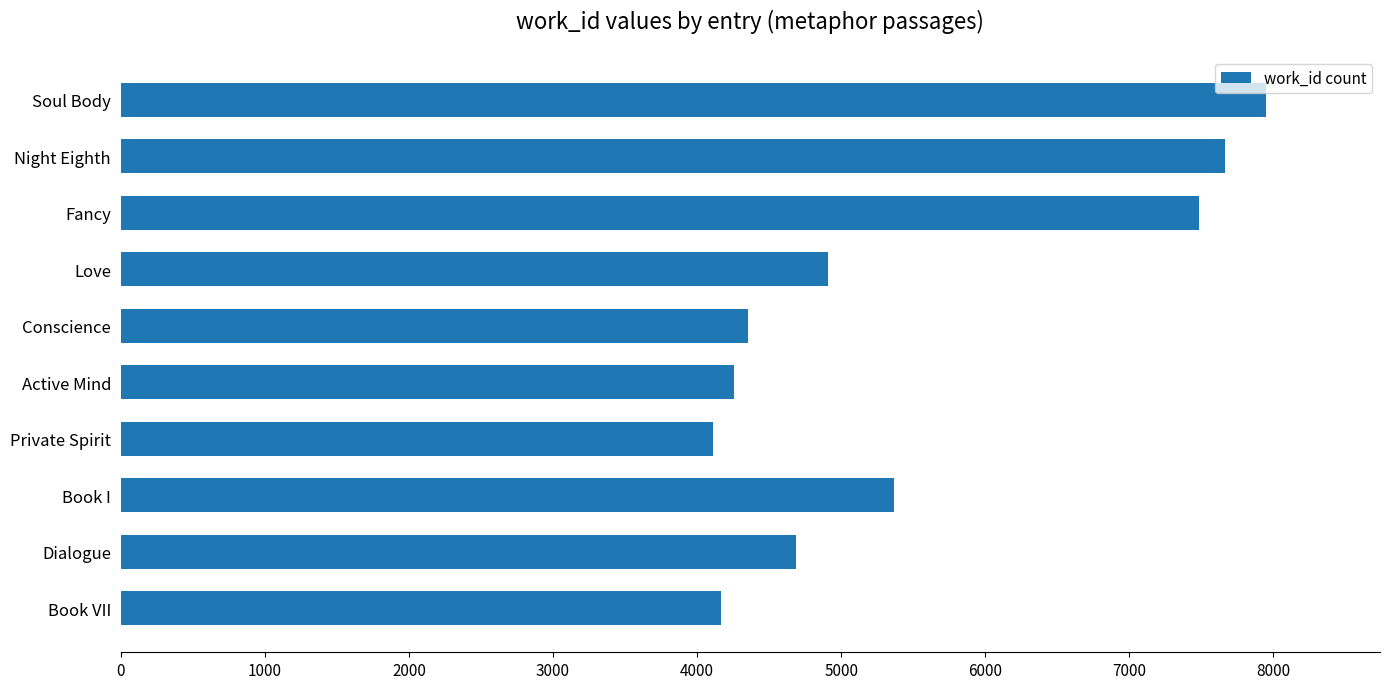

Does the chart contain stacked bars?

No